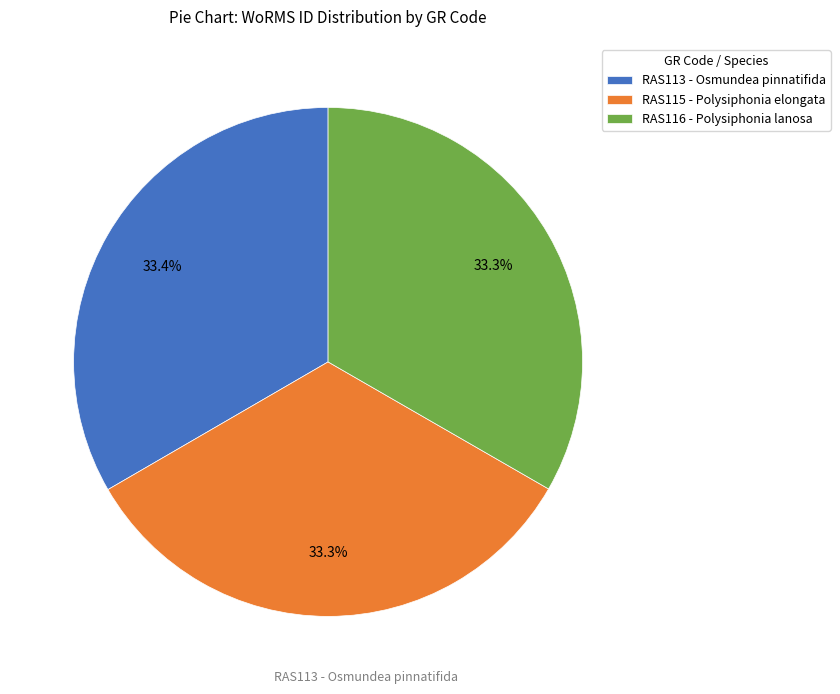

The RAS115 - Polysiphonia elongata slice represents 19% of the pie. True or false?

False